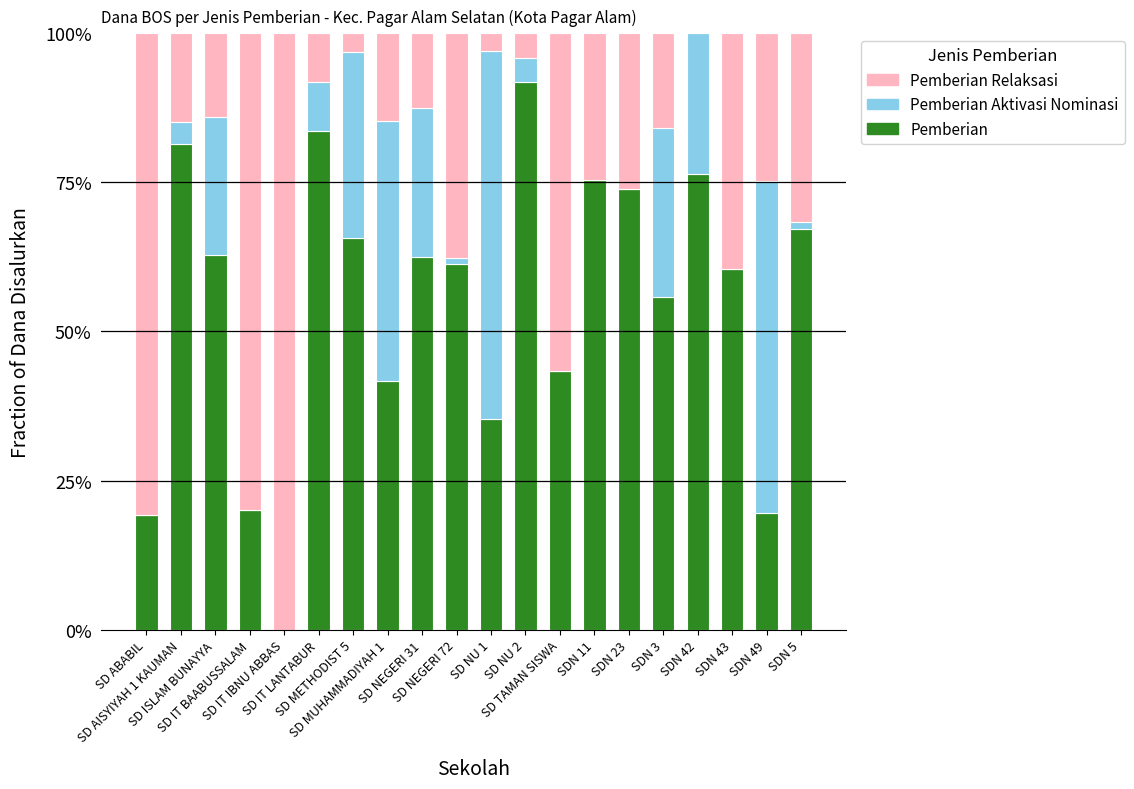

Which series has the widest spread of values?

Pemberian Relaksasi